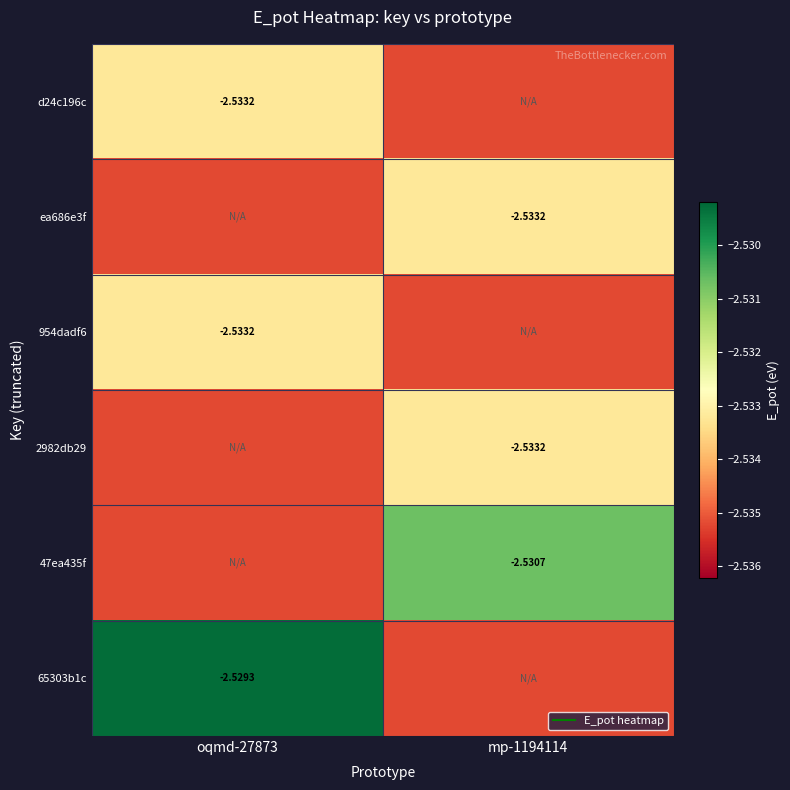

How many distinct data groups are displayed?

6